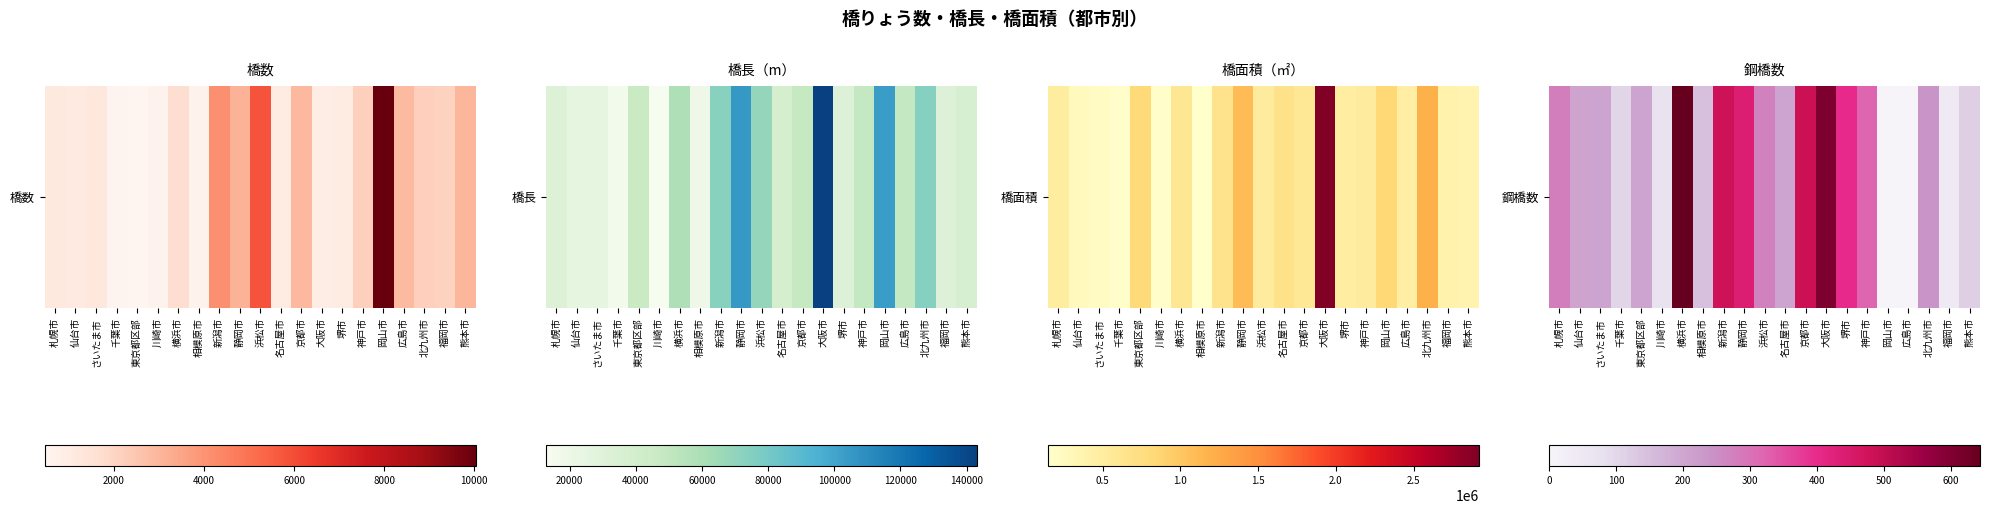

How many positive values are there?

19